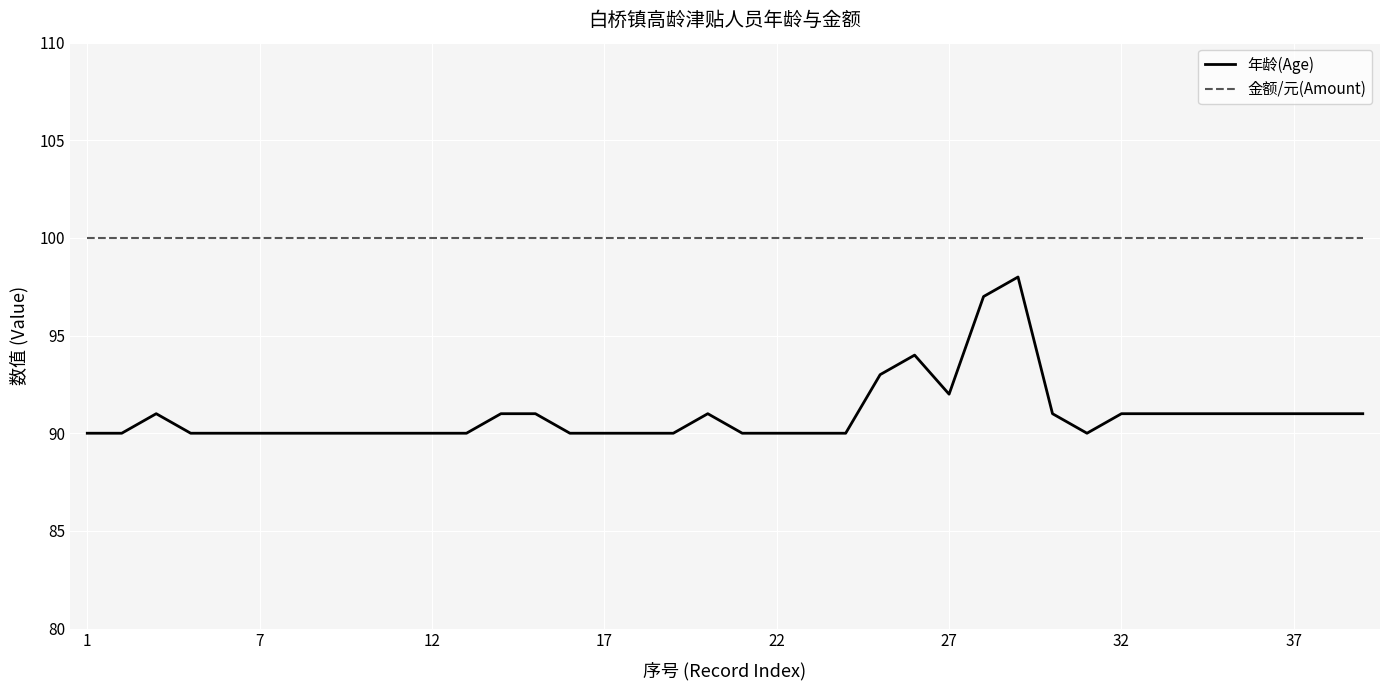

How many categories are shown in the chart?

38